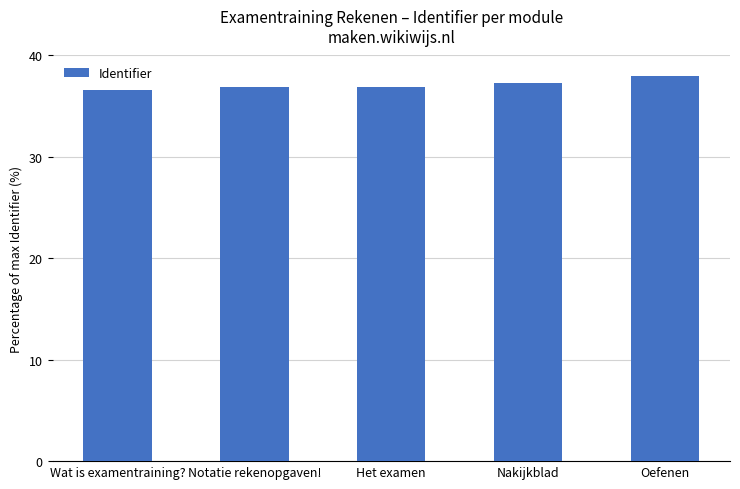

What is the difference between the second highest and minimum values?

0.7